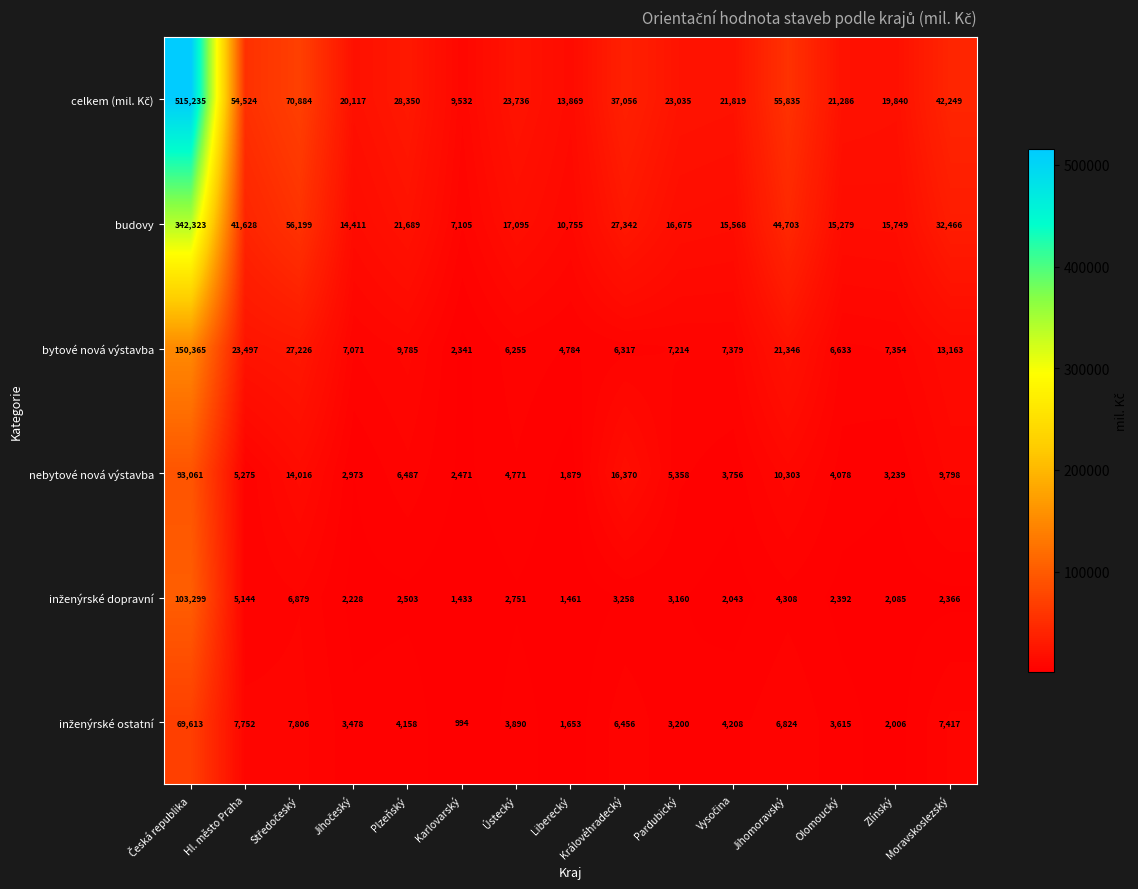

What is the sum of all bytové nová výstavba values?

300730